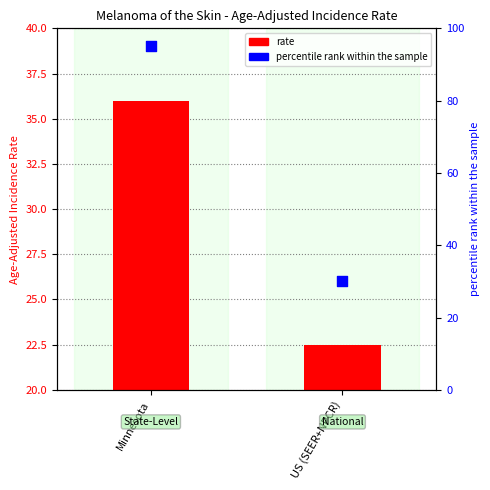

Which series reaches the maximum Y coordinate?

percentile rank within the sample